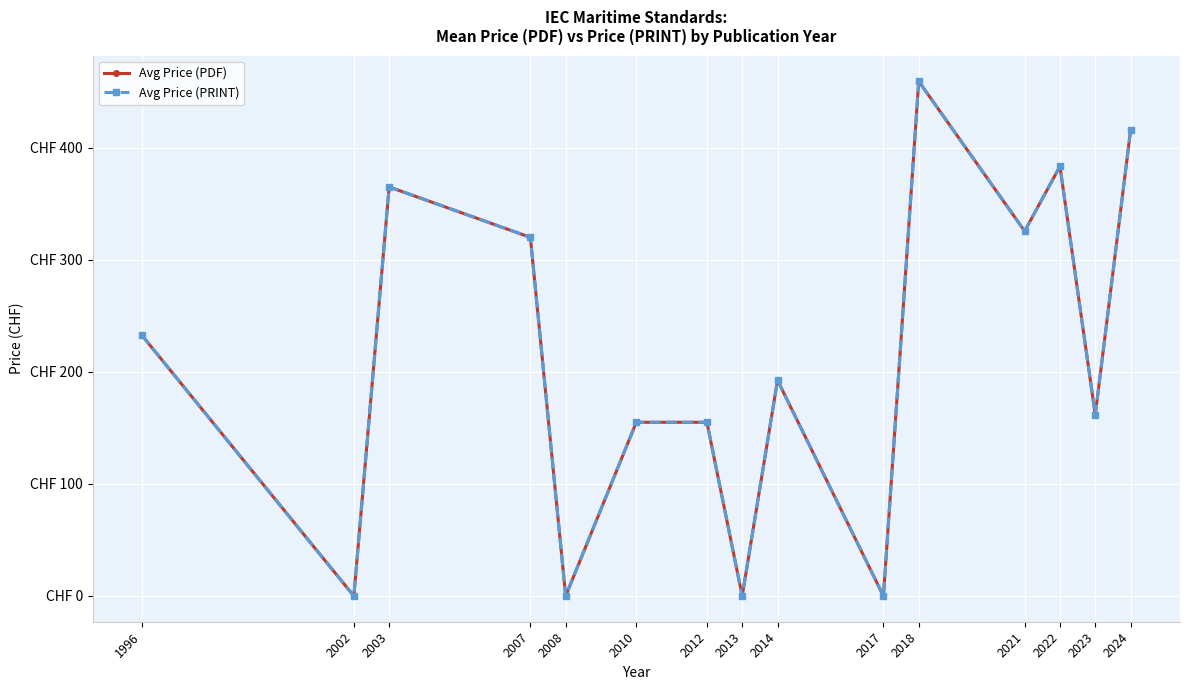

True or false: Avg Price (PRINT) and Avg Price (PDF) cross at least once.

False